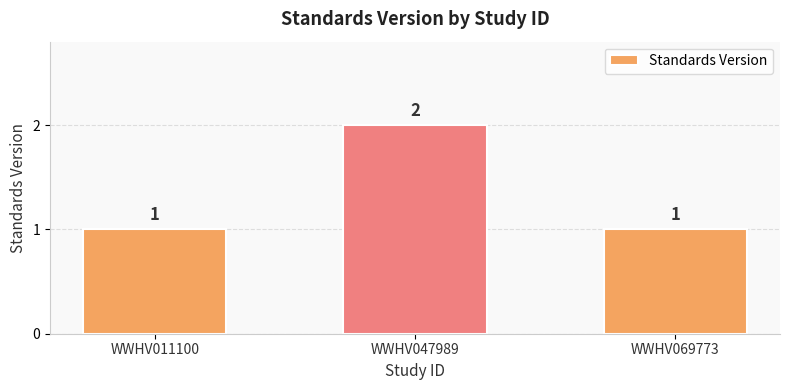

Between WWHV011100 and WWHV047989, which is larger?

WWHV047989